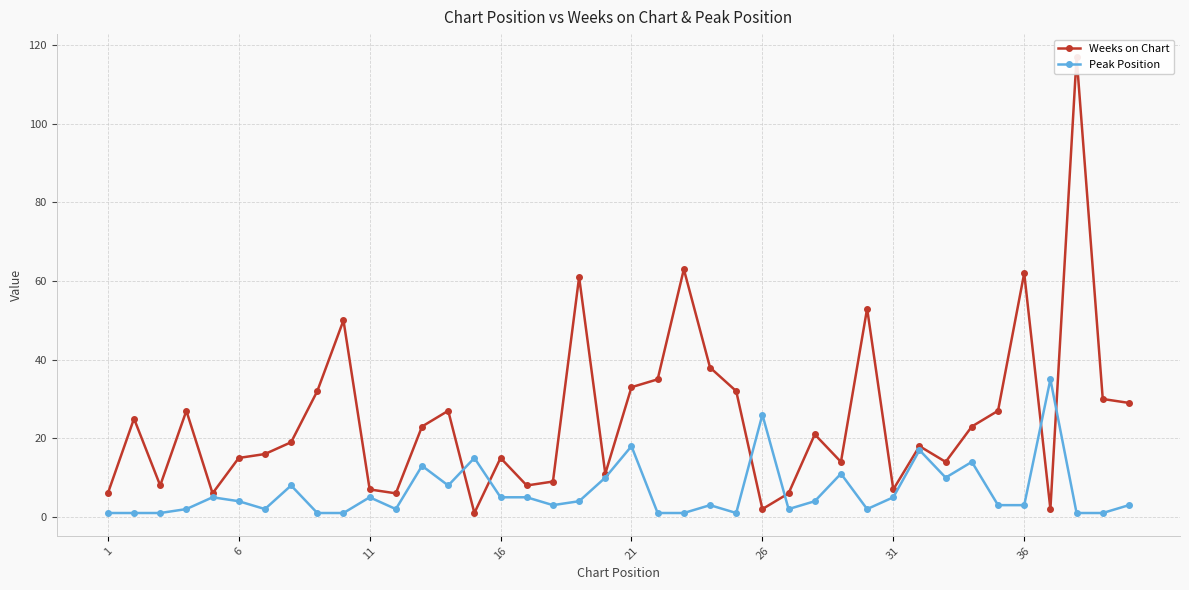

True or false: Peak Position has more than 1 interior local peaks.

True